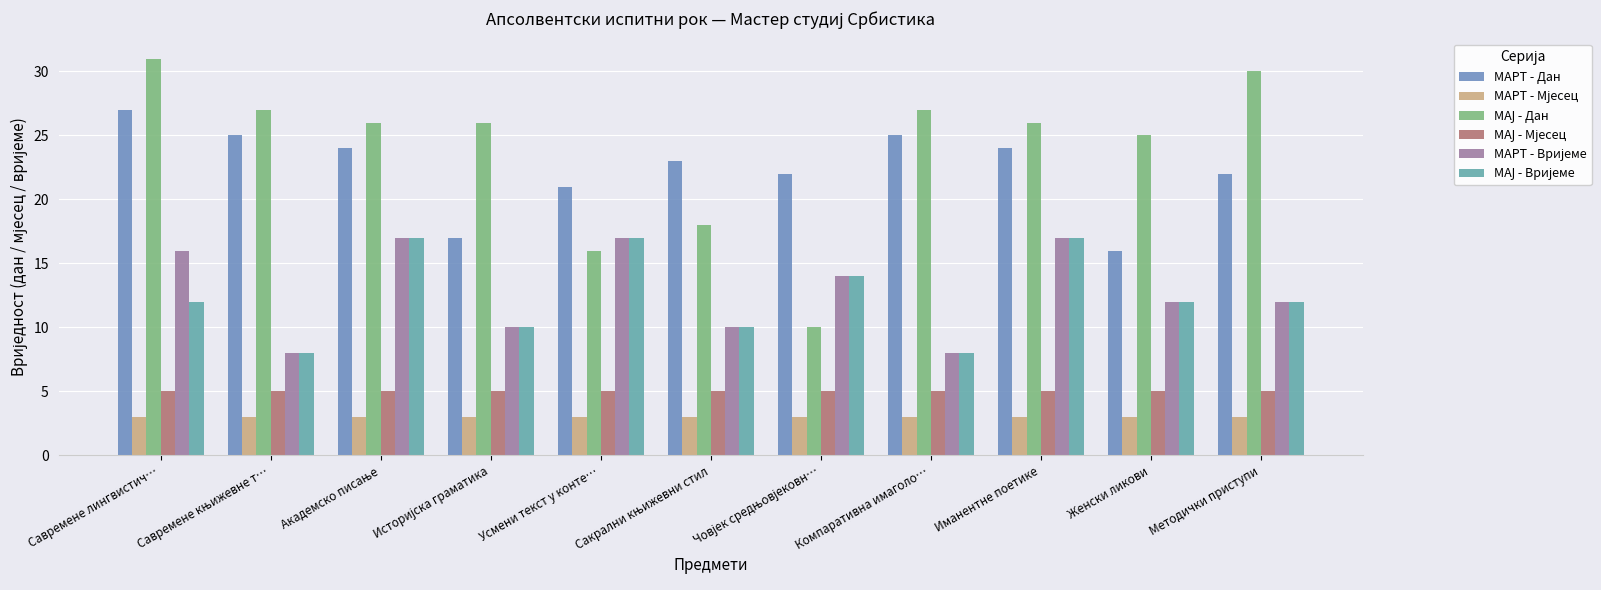

How many groups of bars are there?

11